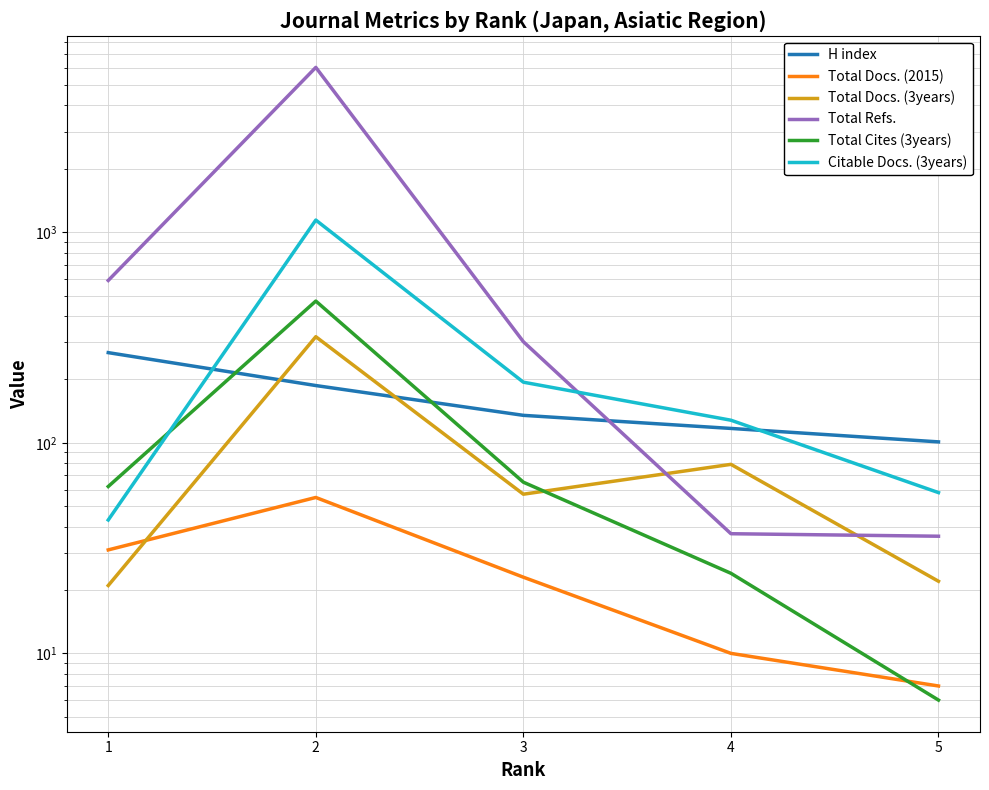

Count the number of data series in this chart.

6